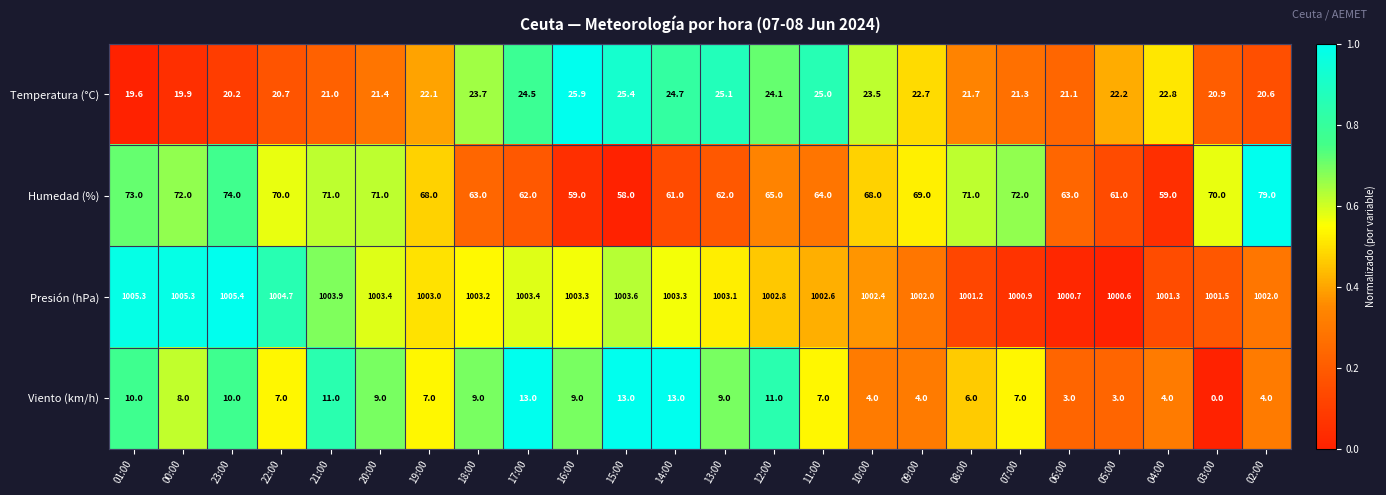

Which label corresponds to the largest value in the chart?

23:00